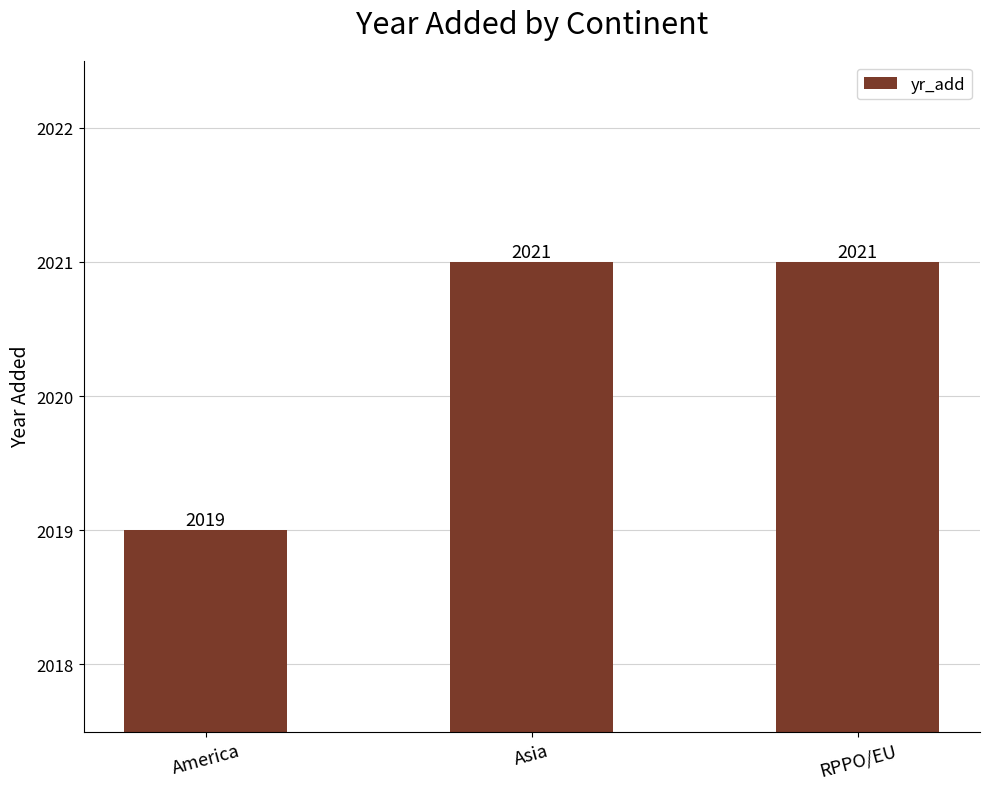

Between RPPO/EU and America, which is larger?

RPPO/EU